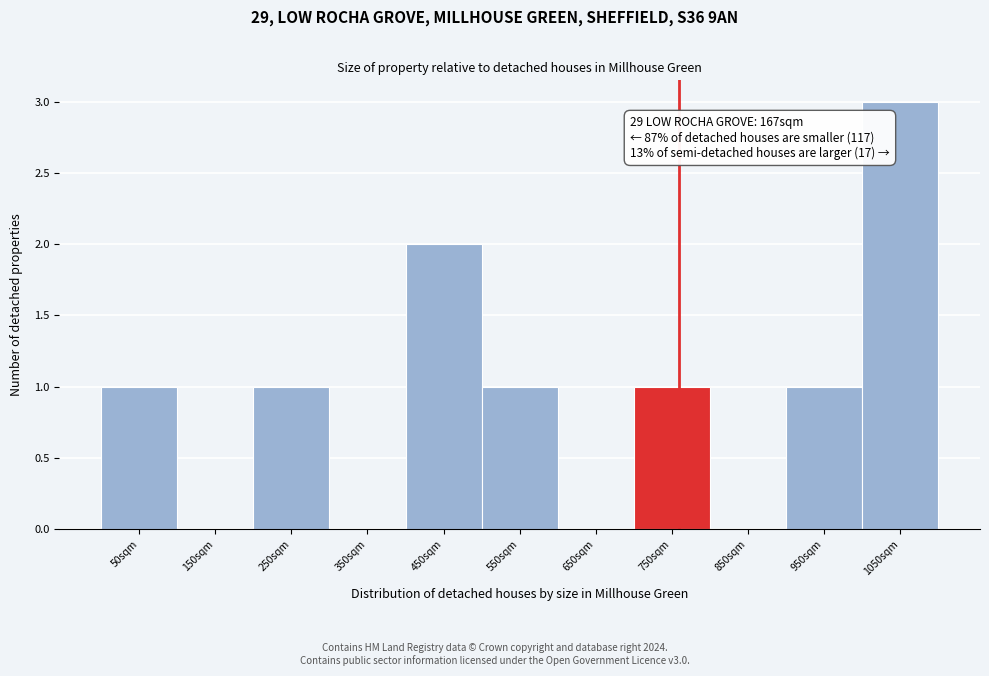

Over which range of the x-axis is the bar tallest?

1000 to 1100